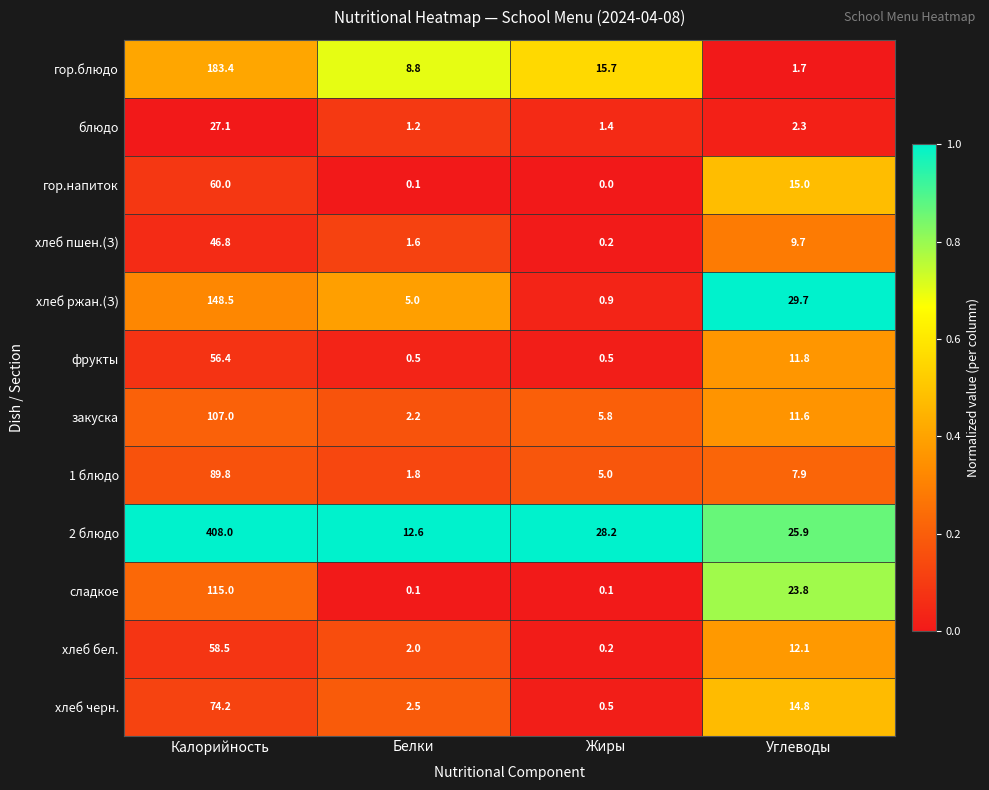

Rank the series by their maximum value, from lowest to highest.

блюдо, хлеб пшен.(З), фрукты, хлеб бел., гор.напиток, хлеб черн., 1 блюдо, закуска, сладкое, хлеб ржан.(З), гор.блюдо, 2 блюдо